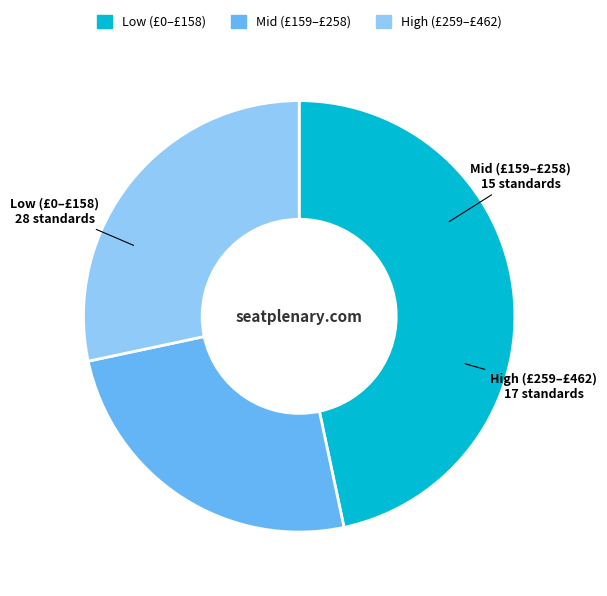

How many slices are in this pie chart?

3